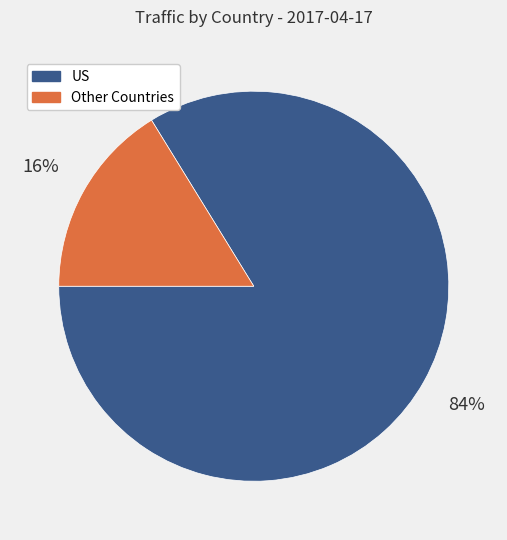

True or false: Other Countries accounts for 21% of the total.

False